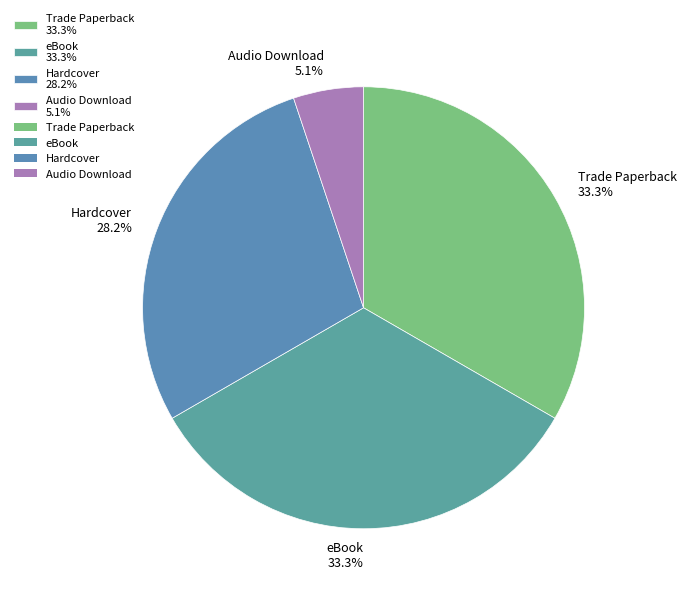

How many slices are in this pie chart?

4